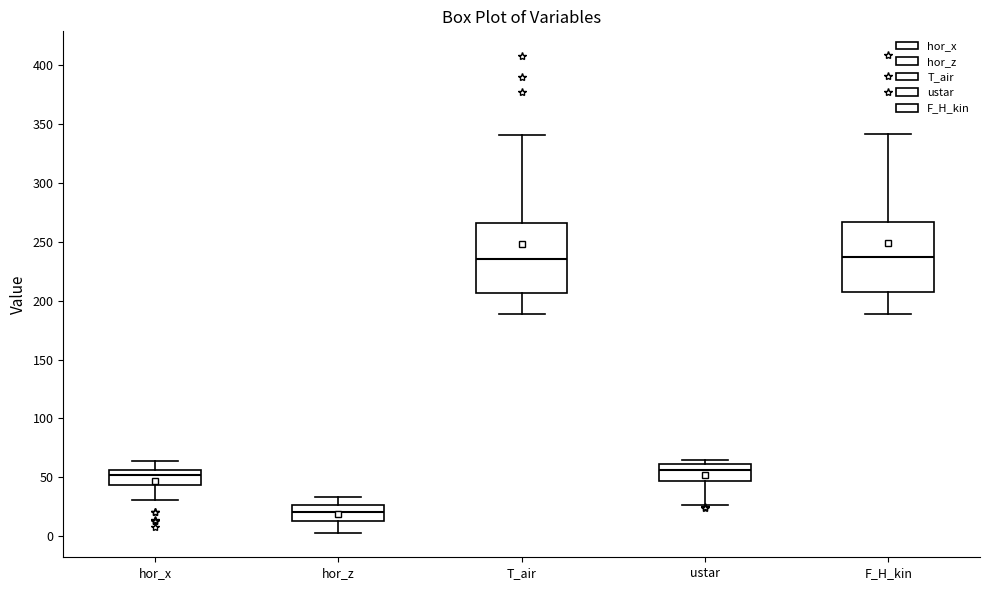

Where is the lower edge of the box for hor_x on the y-axis? The values are not printed on the chart, so give them approximately, as read against the axis.

45